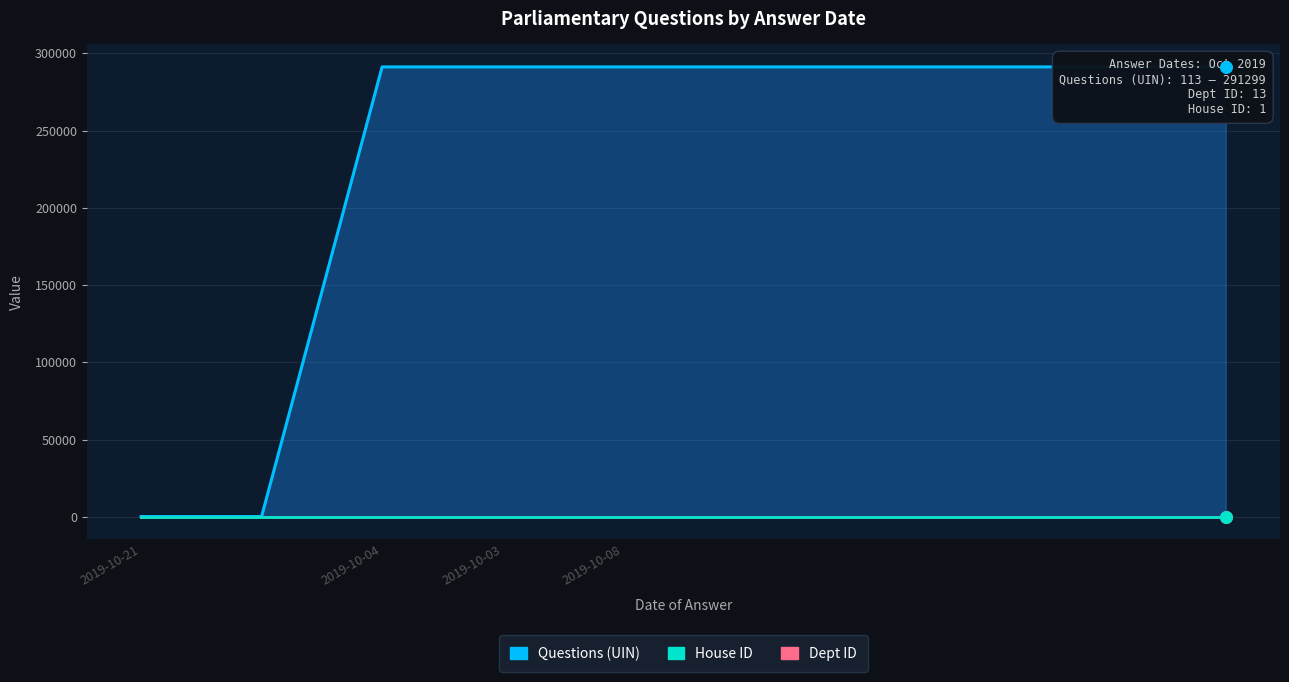

Is the value of Questions (UIN) at 2019-10-04 greater than the value of House ID at 2019-10-21?

Yes